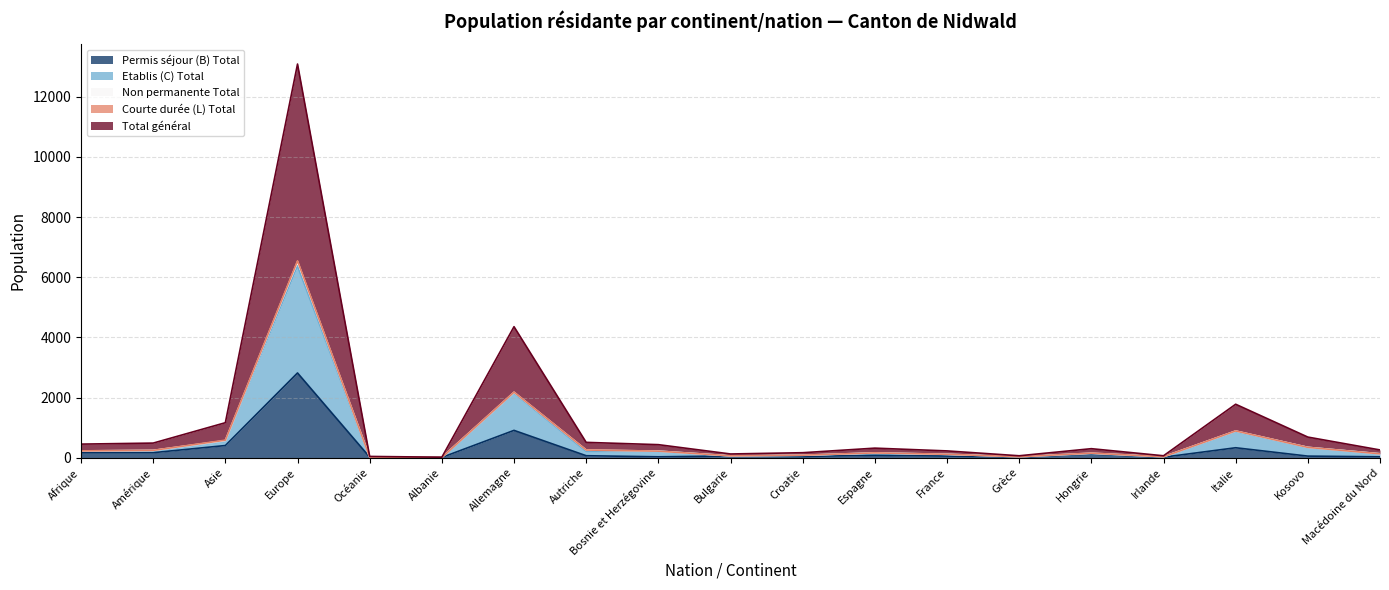

The Etablis (C) Total series shows 31 at Grèce. True or false?

True